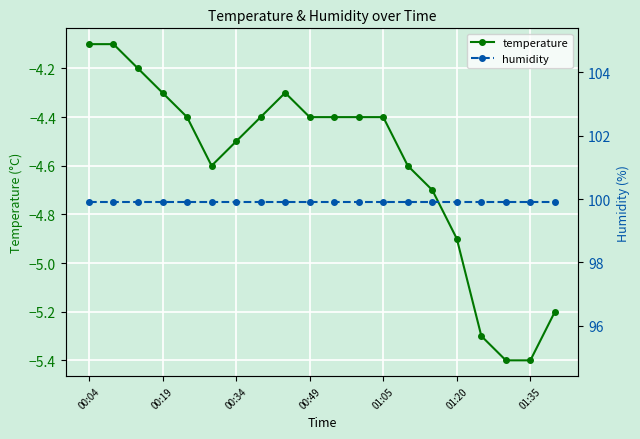

What is the sum of the humidity values at 13 and 8?

199.8